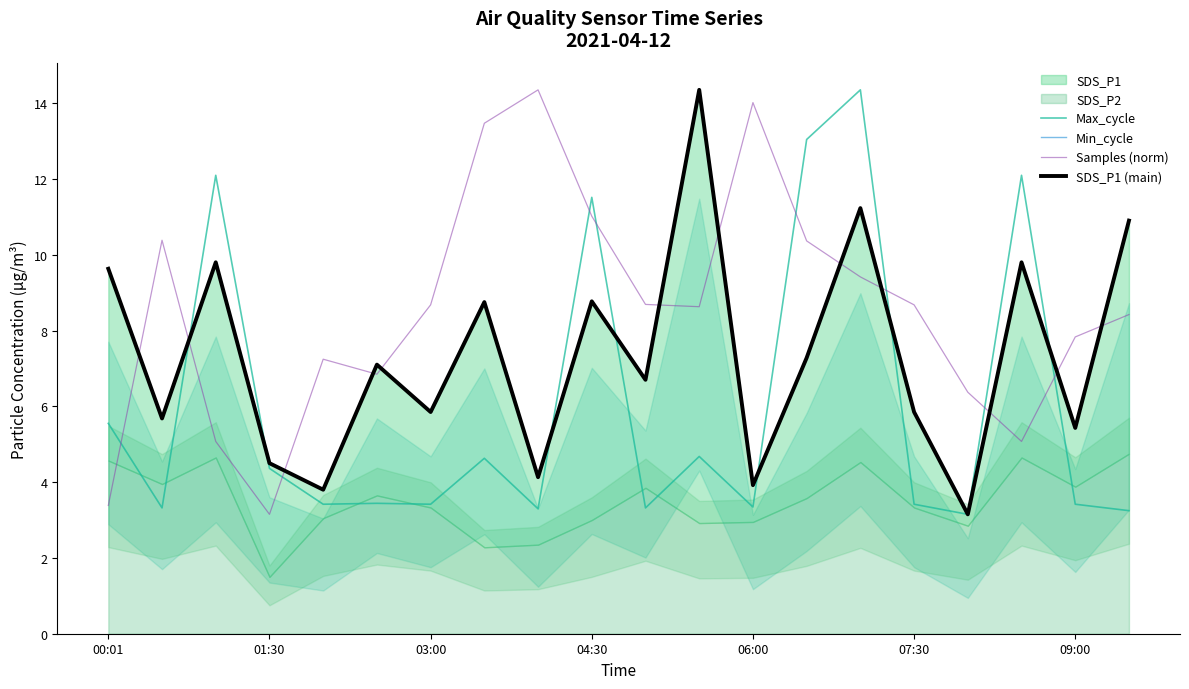

What is the difference between the second highest and second lowest values in the Samples (norm) series?

10.6